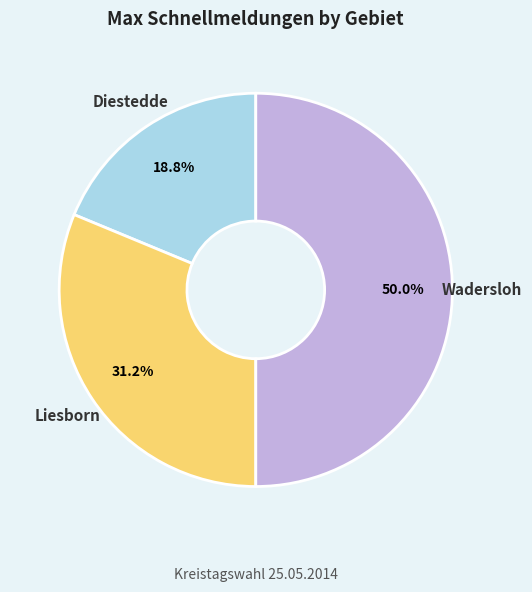

Count the number of slices in the pie.

3